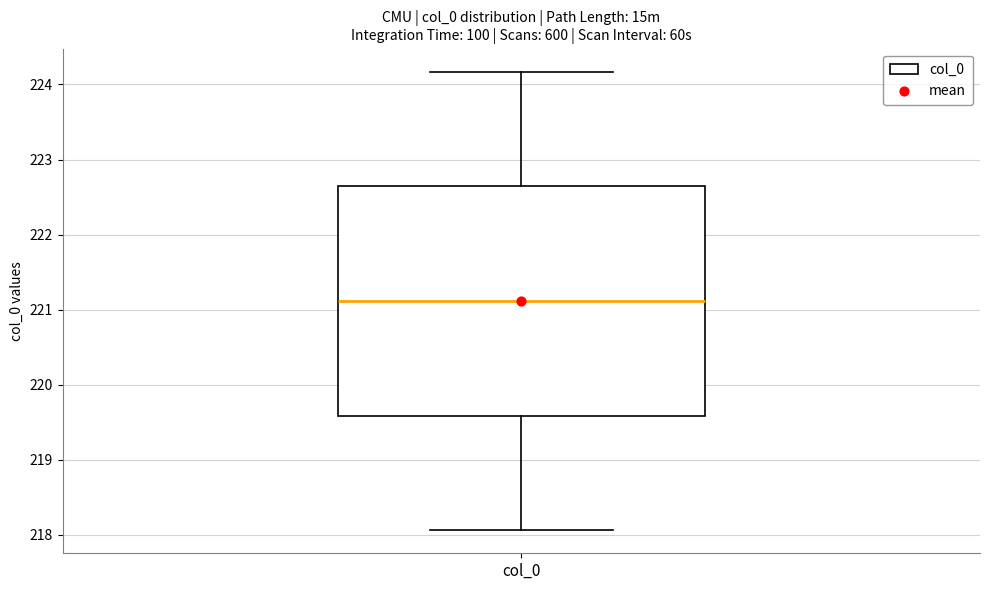

Where does the lower whisker of the box for col_0 end on the y-axis? The values are not printed on the chart, so give them approximately, as read against the axis.

218.1